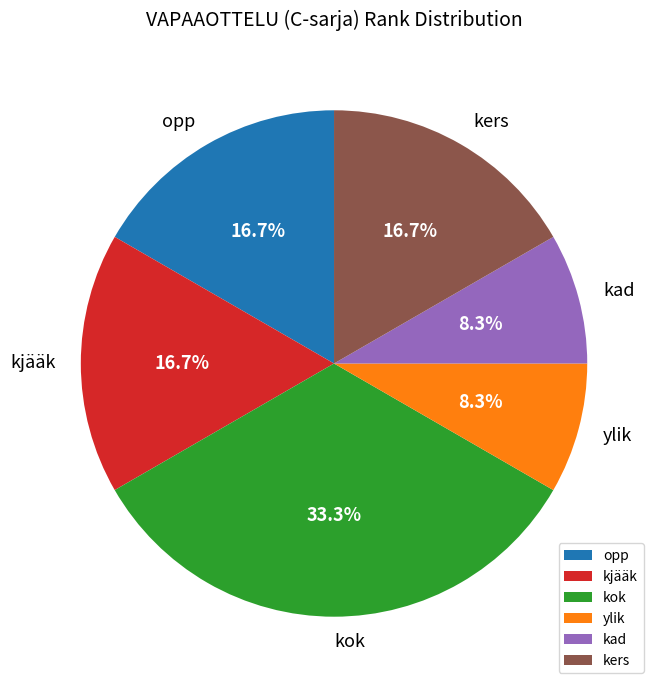

To the nearest percent, what is the difference between the largest and smallest slice percentages?

25%